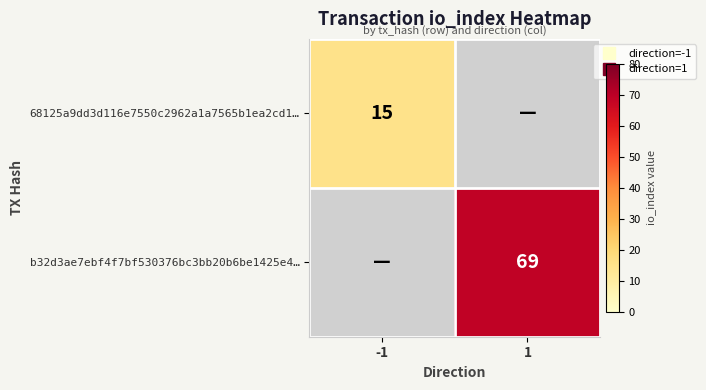

Which category has the lowest value in the b32d3ae7ebf4f7bf530376bc3bb20b6be1425e4… series?

-1